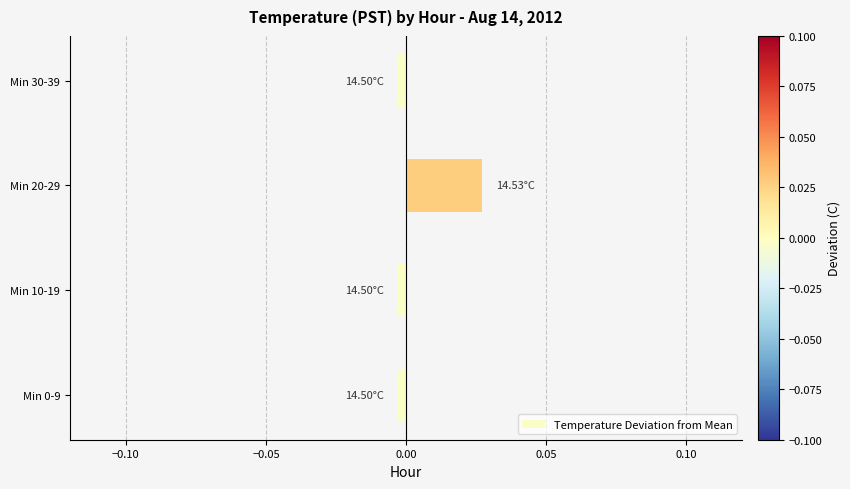

How many series are shown in this chart?

1